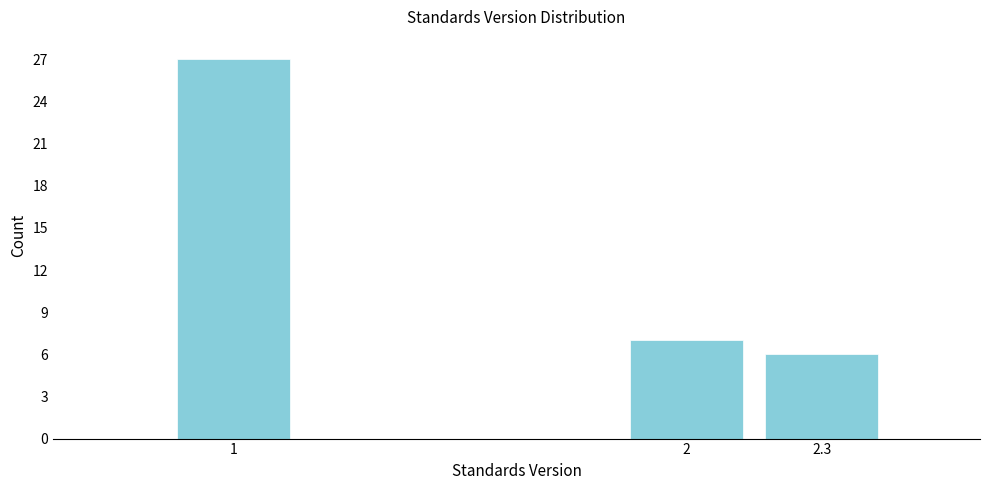

Reading left to right, extract all data points from this chart.

27	7	6